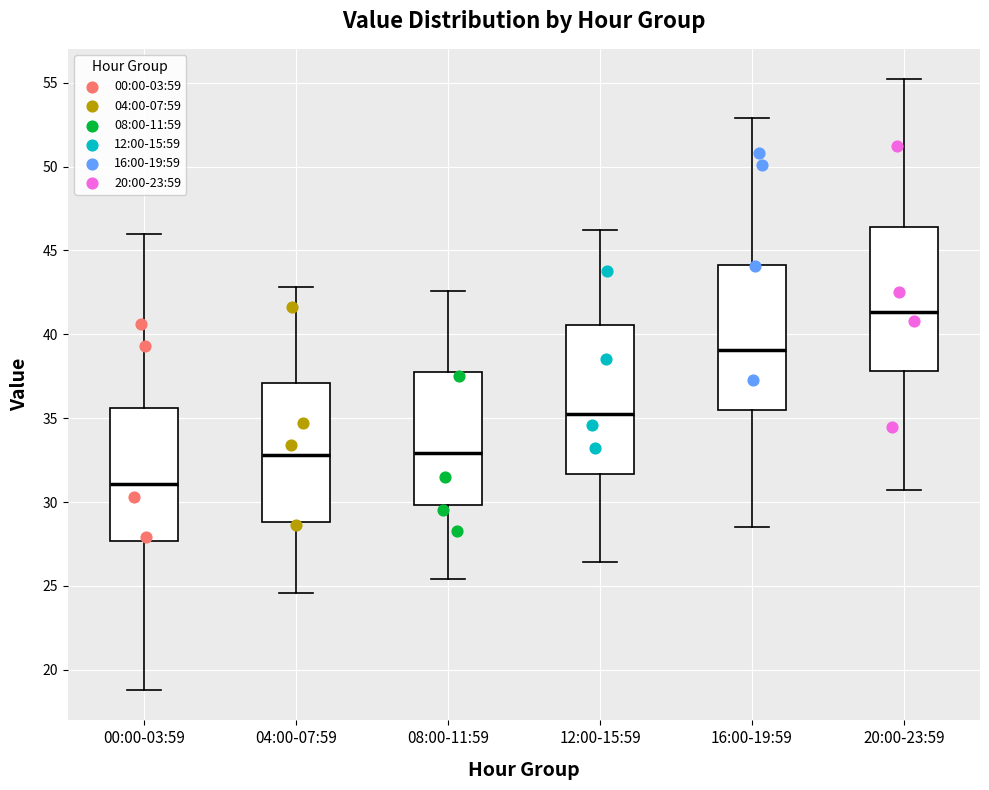

Reading left to right, read every box against the y-axis: the position of its median line, the range the box covers, and the ends of its whiskers. The values are not printed on the chart, so give them approximately, as read against the axis.

00:00-03:59: median 31.0, box 27.5 to 35.5, whiskers 19.0 to 46.0
04:00-07:59: median 33.0, box 29.0 to 37.0, whiskers 24.5 to 43.0
08:00-11:59: median 33.0, box 30.0 to 38.0, whiskers 25.5 to 42.5
12:00-15:59: median 35.5, box 31.5 to 40.5, whiskers 26.5 to 46.0
16:00-19:59: median 39.0, box 35.5 to 44.0, whiskers 28.5 to 53.0
20:00-23:59: median 41.5, box 38.0 to 46.5, whiskers 30.5 to 55.0